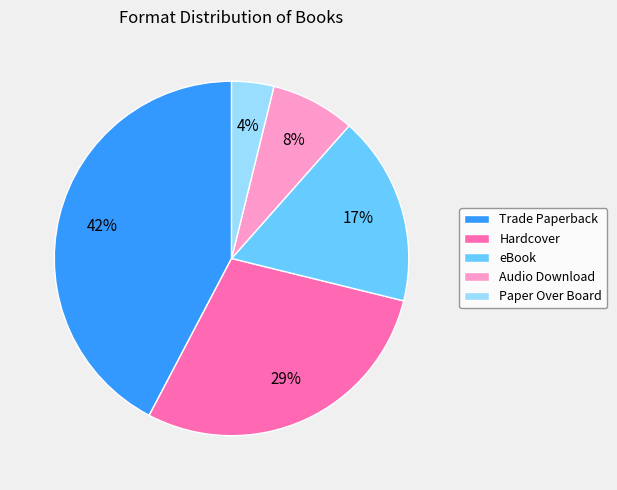

What is the smallest slice in the pie chart?

Paper Over Board